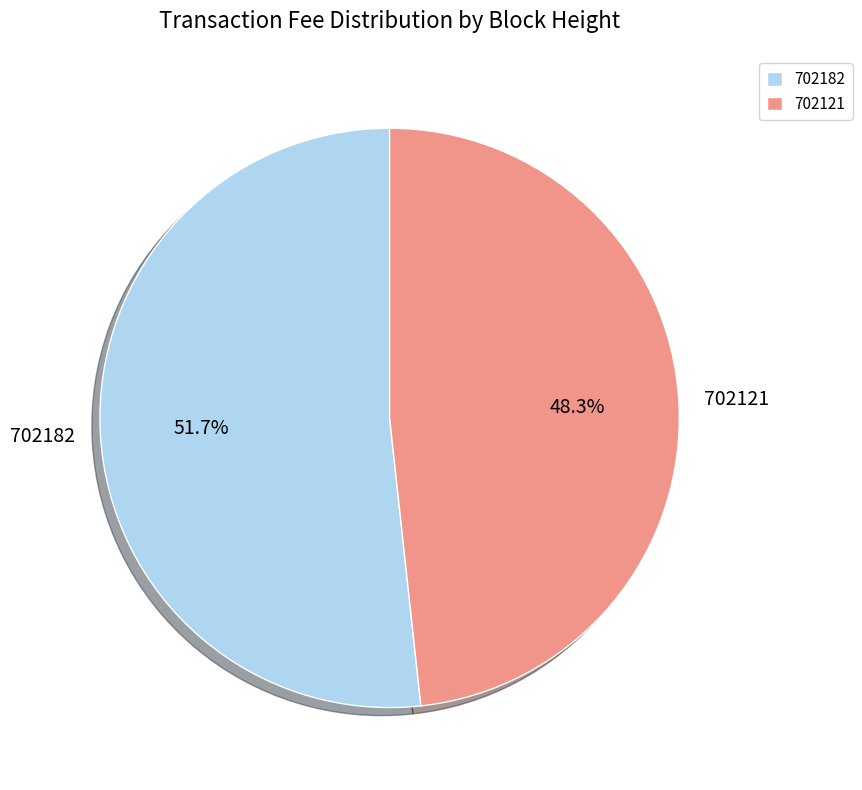

Is the sum of 702182 and 702121 greater than half?

Yes